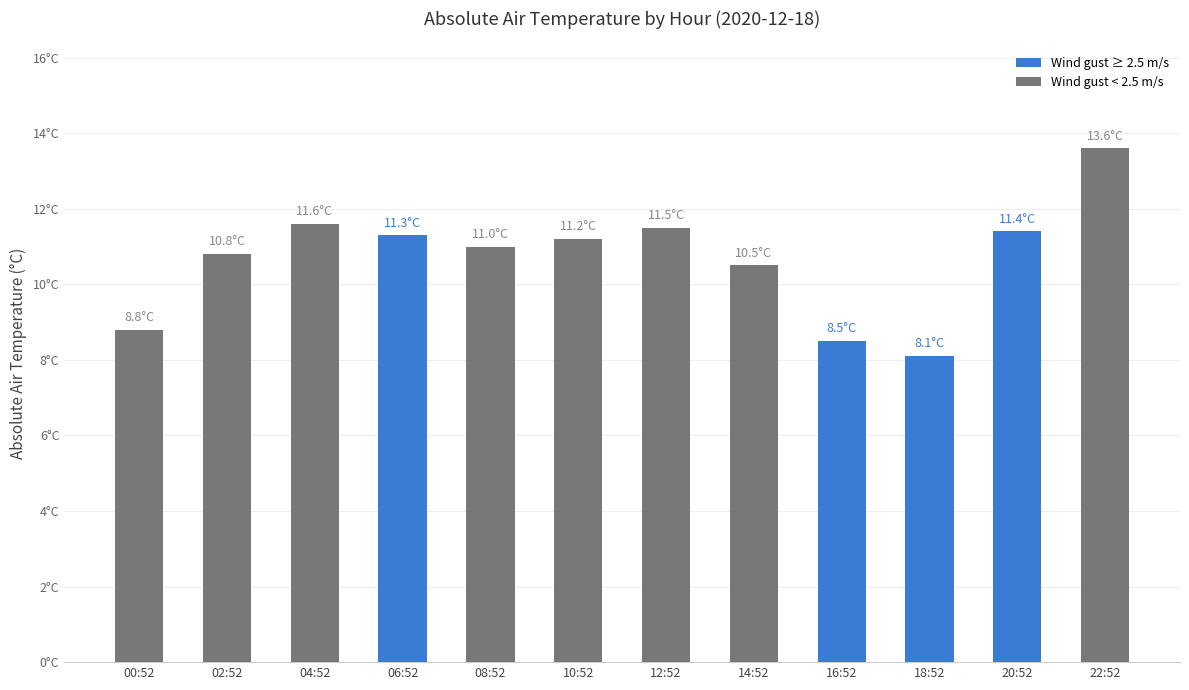

Does the chart contain stacked bars?

No